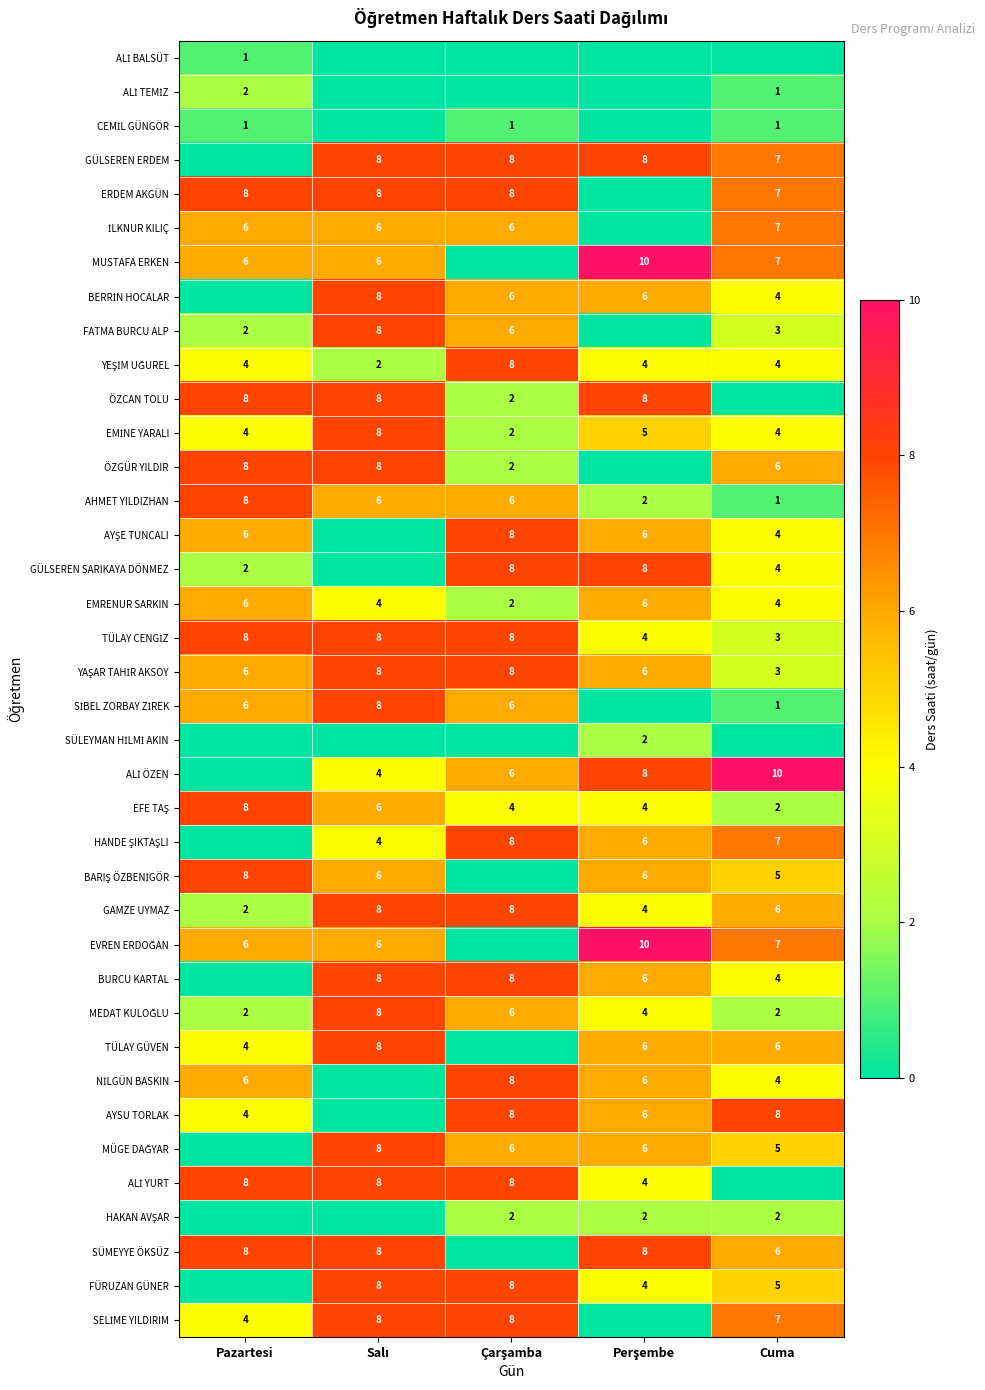

Is it true that ERDEM AKGÜN equals 11 at Cuma?

False